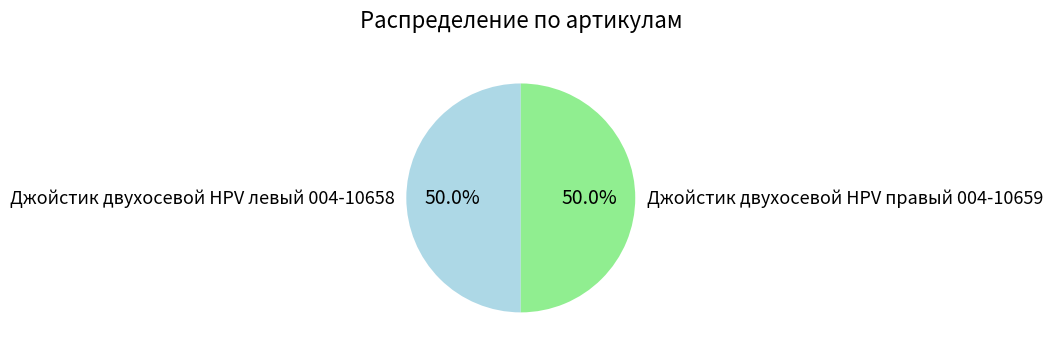

What is the ratio of the value at Джойстик двухосевой HPV левый 004-10658 to the value at Джойстик двухосевой HPV правый 004-10659?

1.0